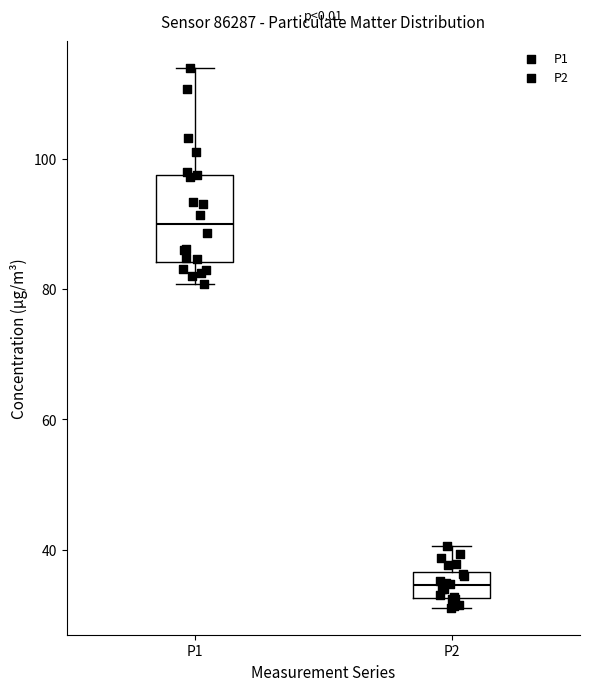

Reading left to right, transcribe this box plot: for each box, give where its median line is, the range the box spans, and where its two whiskers end, as read against the y-axis. The values are not printed on the chart, so give them approximately, as read against the axis.

P1: median 90, box 84 to 98, whiskers 80 to 114
P2: median 34, box 32 to 36, whiskers 32 (just below the box's lower edge) to 40